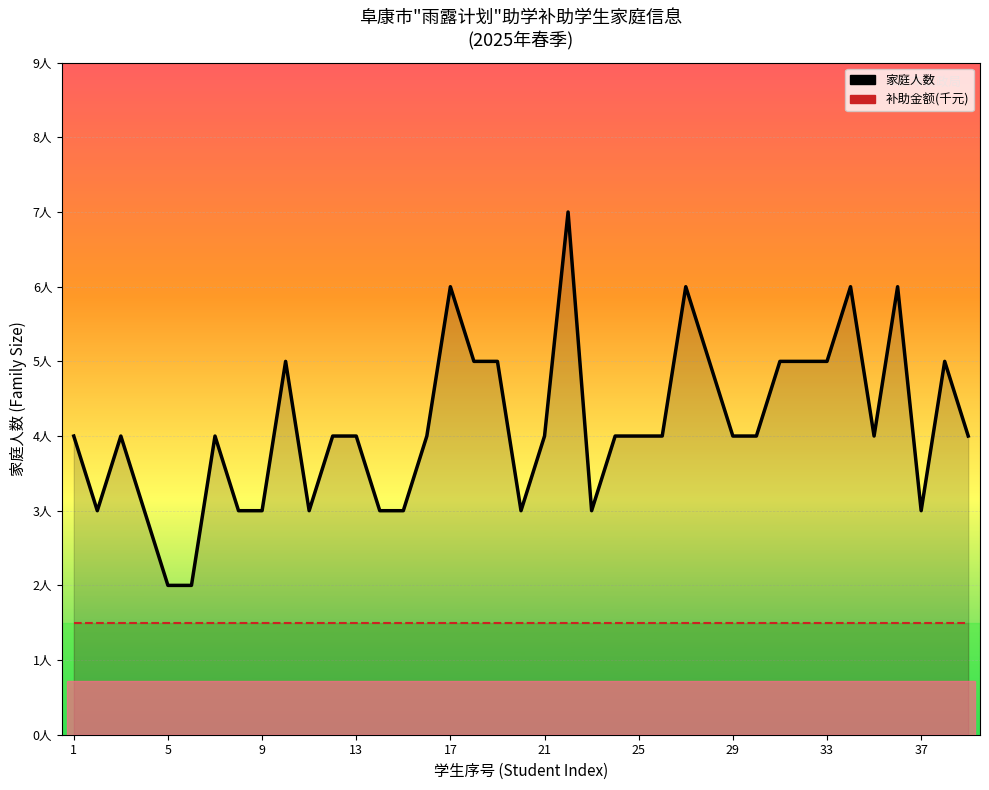

Reading right to left, what are all the values shown in this chart?

家庭人数: 4.0	5.0	3.0	6.0	4.0	6.0	5.0	5.0	5.0	4.0	4.0	5.0	6.0	4.0	4.0	4.0	3.0	7.0	4.0	3.0	5.0	5.0	6.0	4.0	3.0	3.0	4.0	4.0	3.0	5.0	3.0	3.0	4.0	2.0	2.0	3.0	4.0	3.0	4.0
补助金额(千元): 1.5	1.5	1.5	1.5	1.5	1.5	1.5	1.5	1.5	1.5	1.5	1.5	1.5	1.5	1.5	1.5	1.5	1.5	1.5	1.5	1.5	1.5	1.5	1.5	1.5	1.5	1.5	1.5	1.5	1.5	1.5	1.5	1.5	1.5	1.5	1.5	1.5	1.5	1.5